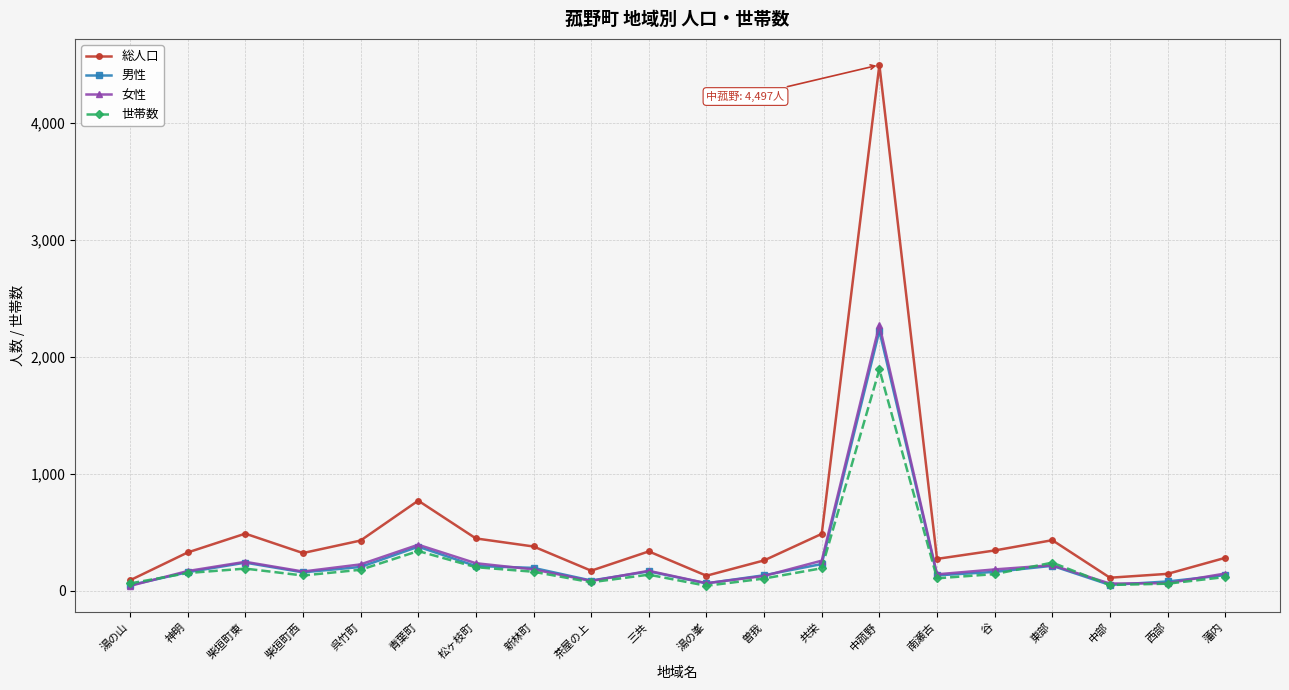

In 世帯数, how many points are lower than both neighbors (excluding endpoints)?

5